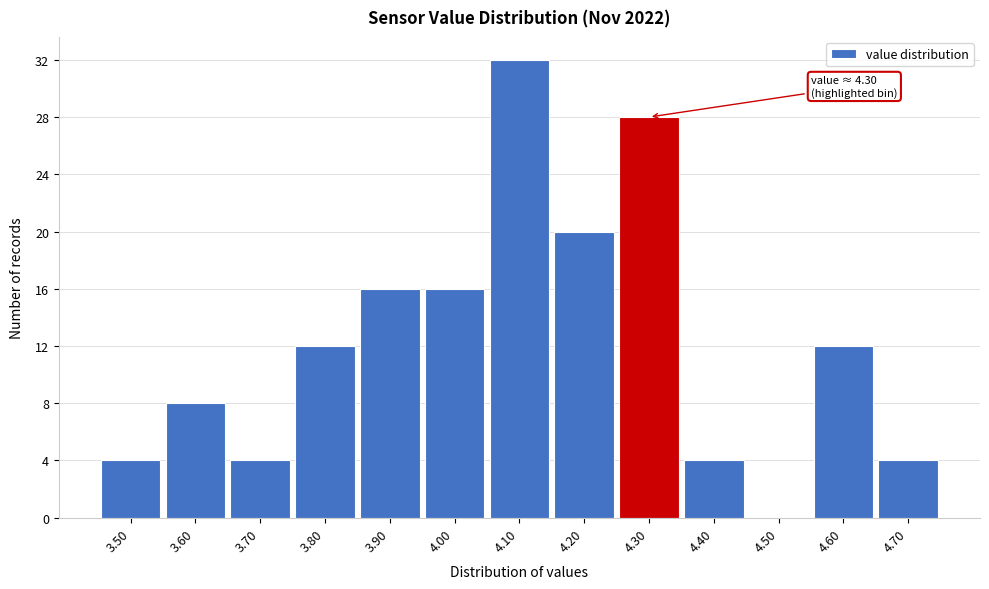

Over which range of the x-axis is the bar tallest?

4.05 to 4.15